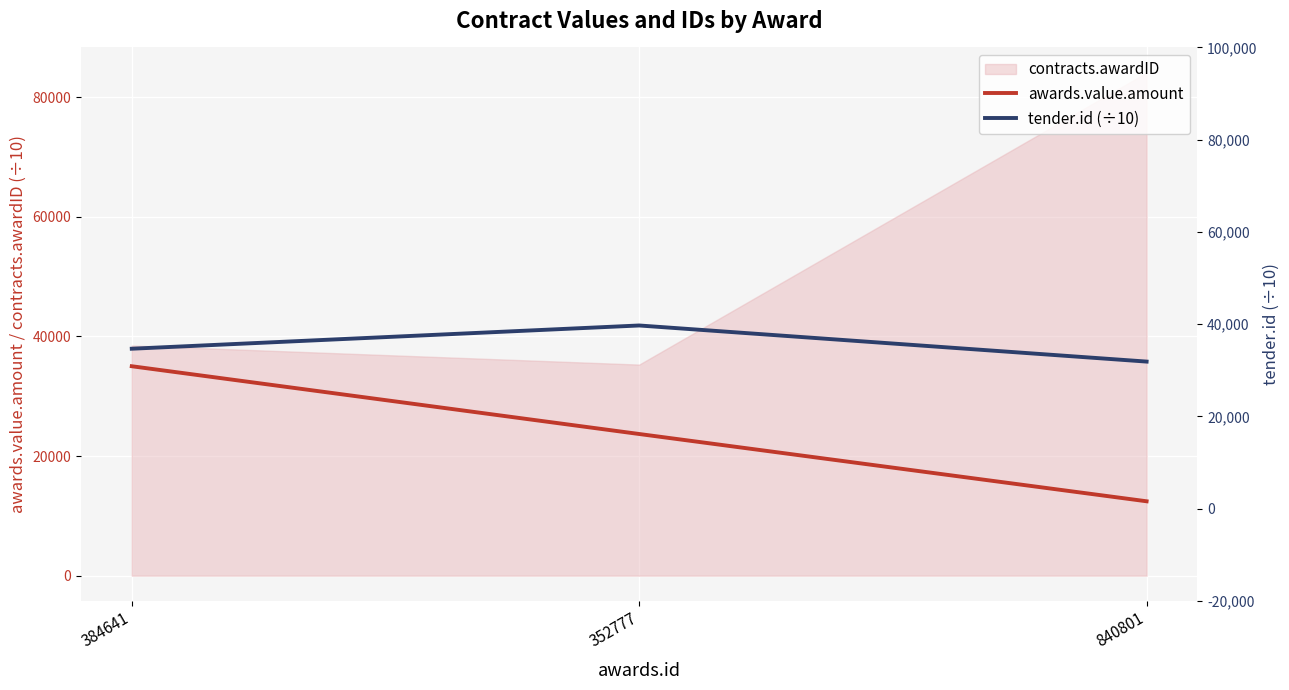

Does the chart display data point markers on the line(s)?

No